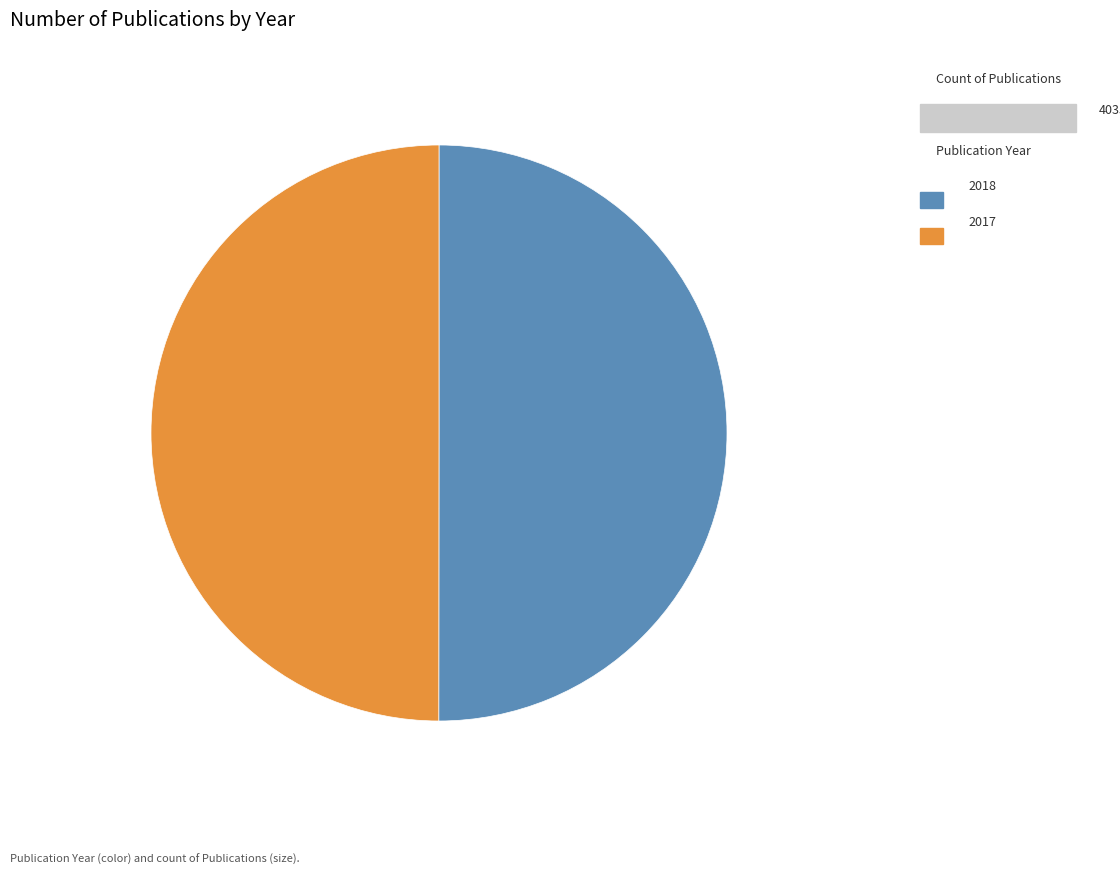

How many slices are in this pie chart?

2